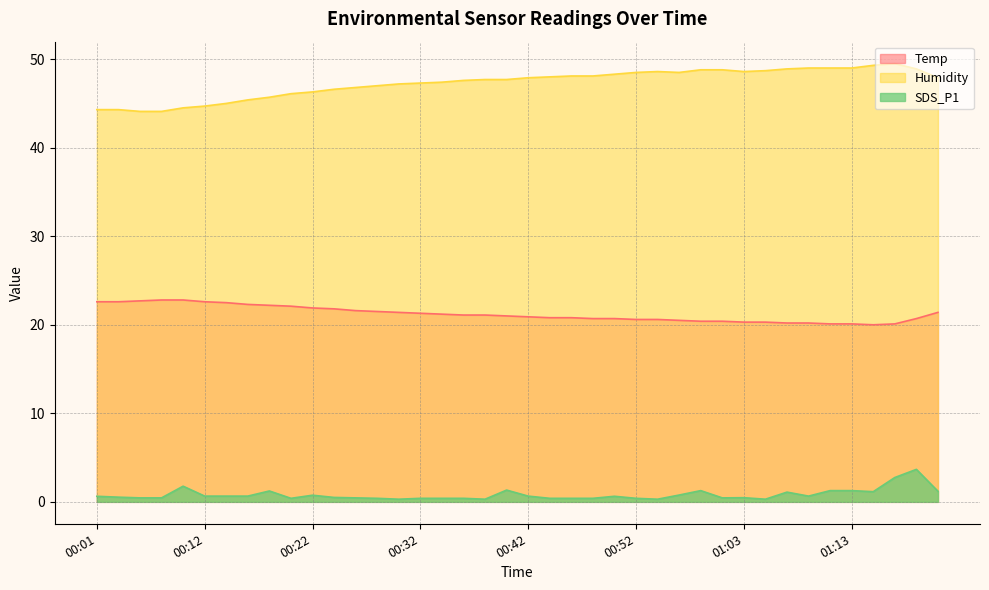

At which category is the sum across all series the highest?

01:19